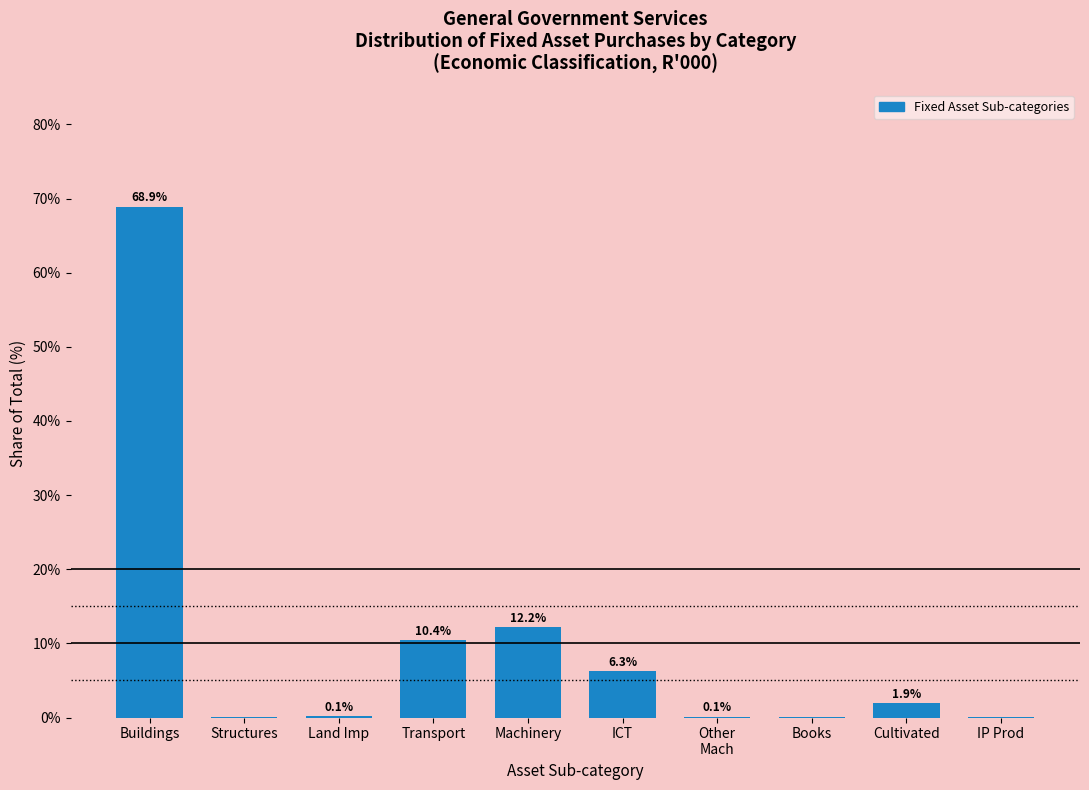

The chart shows a value of 6.3 at ICT. True or false?

True